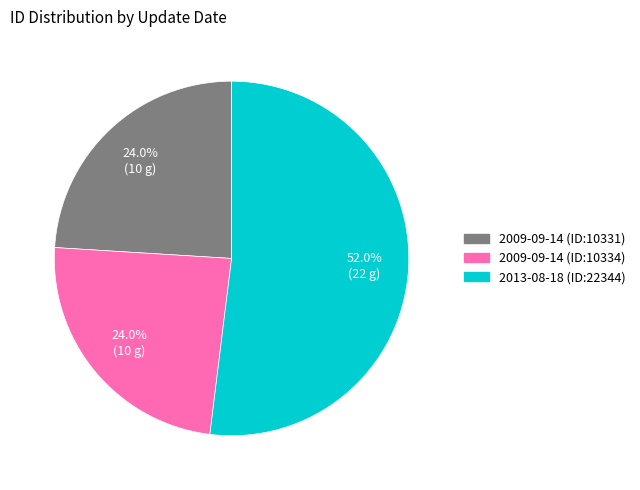

Is there any slice that represents more than half of the pie?

Yes